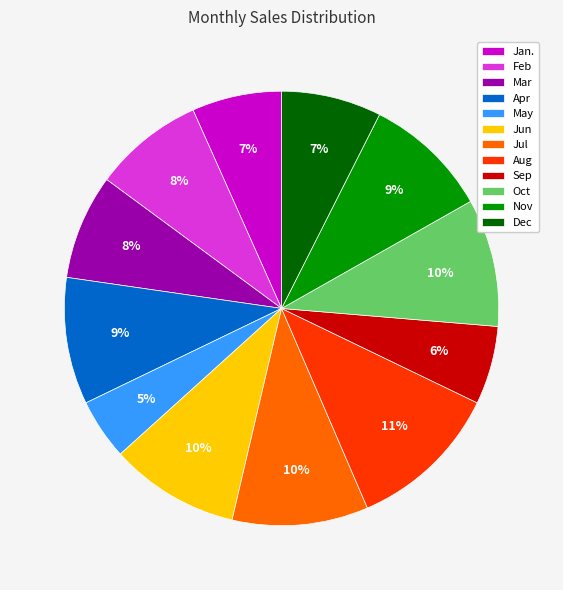

Is it true that Sep is 1% of the pie?

False